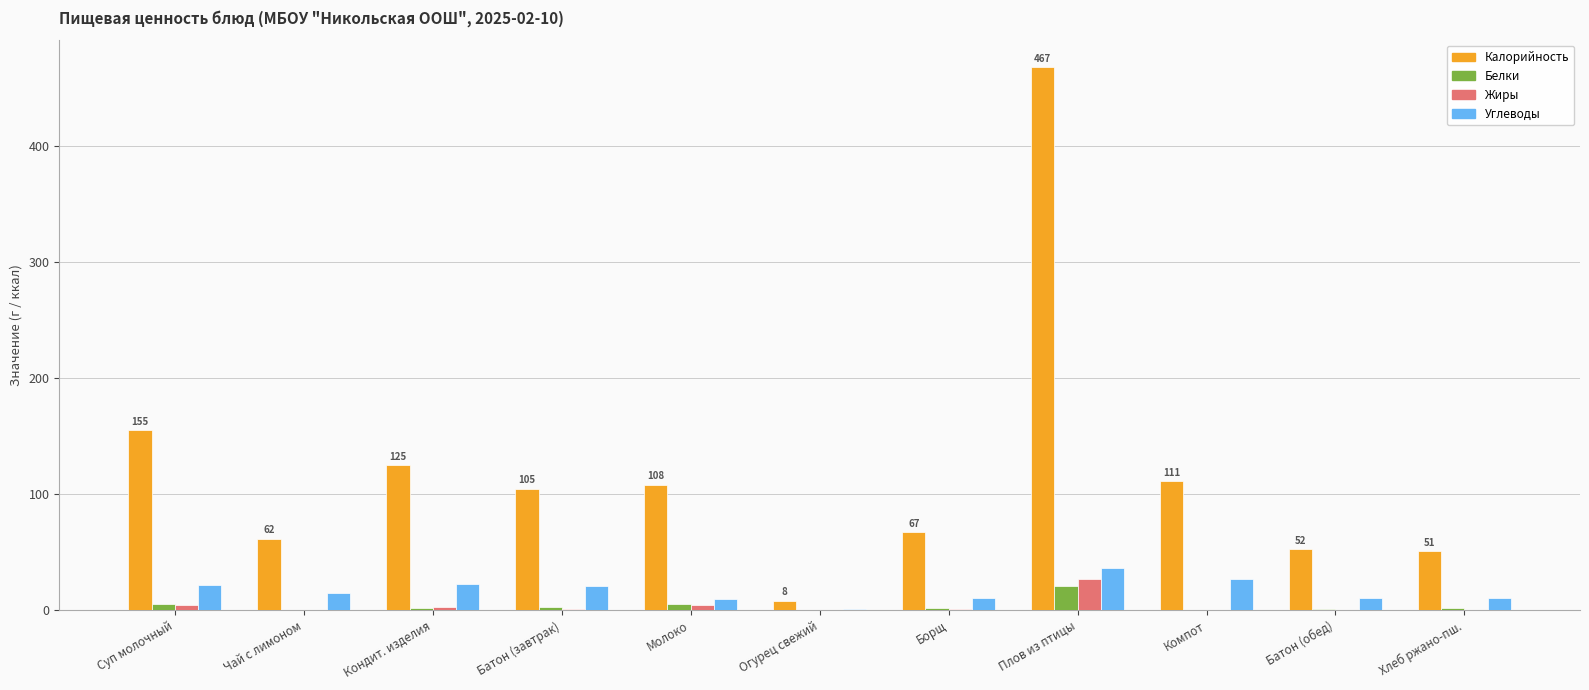

What is the total value across all series at Плов из птицы?

551.2